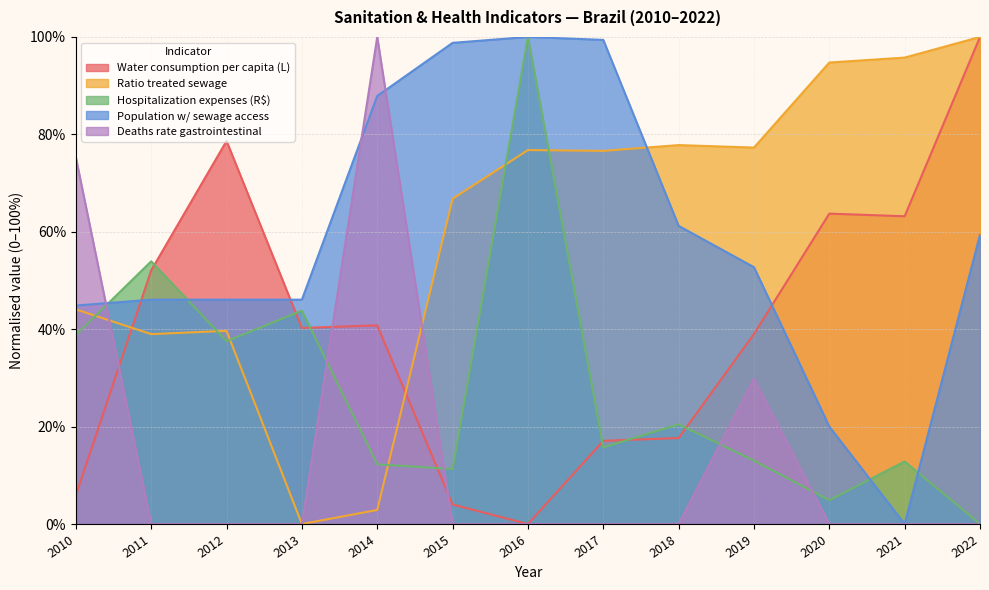

Reading left to right, extract all data points from this chart.

Water consumption per capita (L): 0.1	0.5	0.8	0.4	0.4	0.0	0.0	0.2	0.2	0.4	0.6	0.6	1.0
Ratio treated sewage: 0.4	0.4	0.4	0.0	0.0	0.7	0.8	0.8	0.8	0.8	0.9	1.0	1.0
Hospitalization expenses (R$): 0.4	0.5	0.4	0.4	0.1	0.1	1.0	0.2	0.2	0.1	0.0	0.1	0.0
Population w/ sewage access: 0.4	0.5	0.5	0.5	0.9	1.0	1.0	1.0	0.6	0.5	0.2	0.0	0.6
Deaths rate gastrointestinal: 0.8	0.0	0.0	0.0	1.0	0.0	0.0	0.0	0.0	0.3	0.0	0.0	0.0